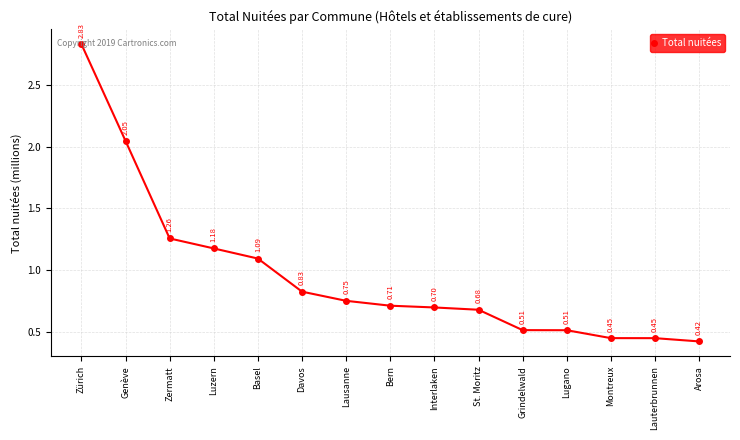

At which label is the value closest to 1?

Basel